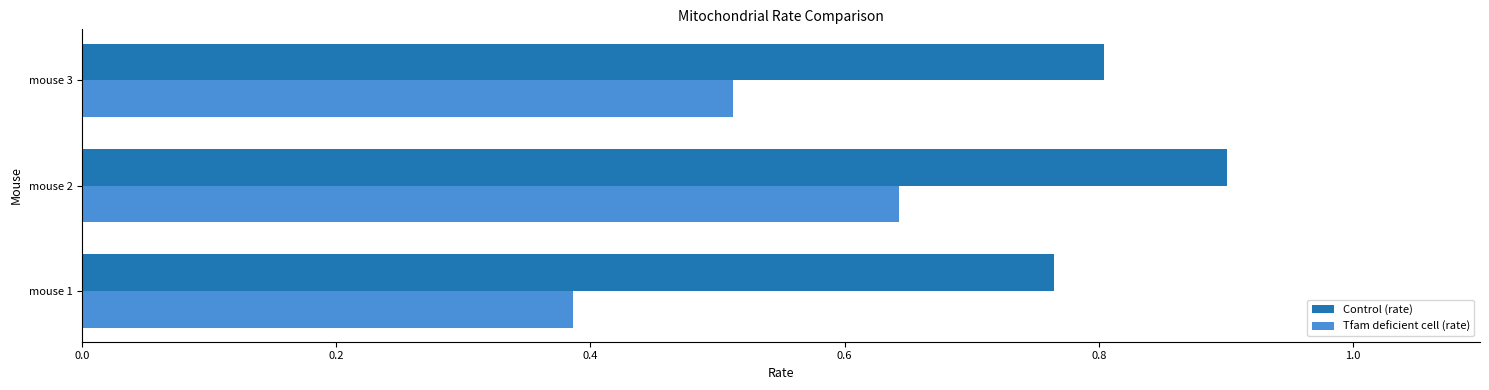

At how many categories does at least one series exceed 0?

3